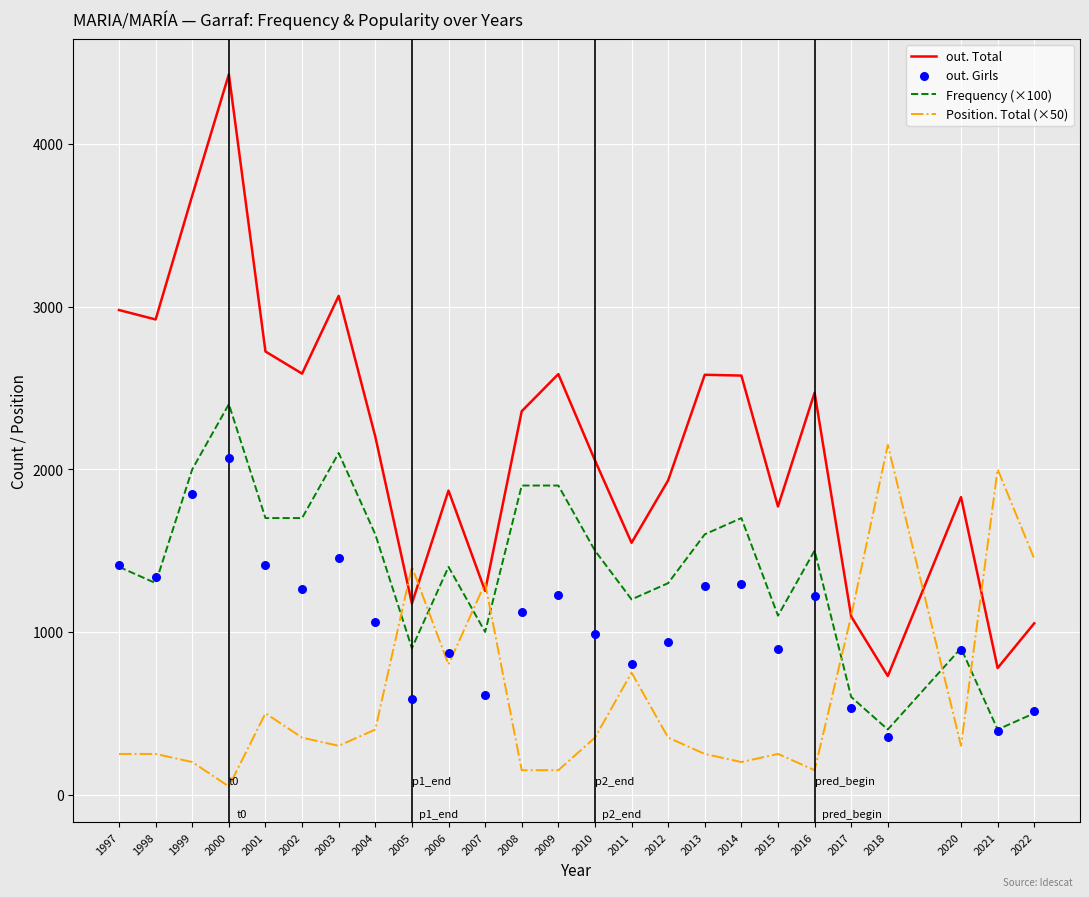

Which series has the largest total across all categories?

out. Total